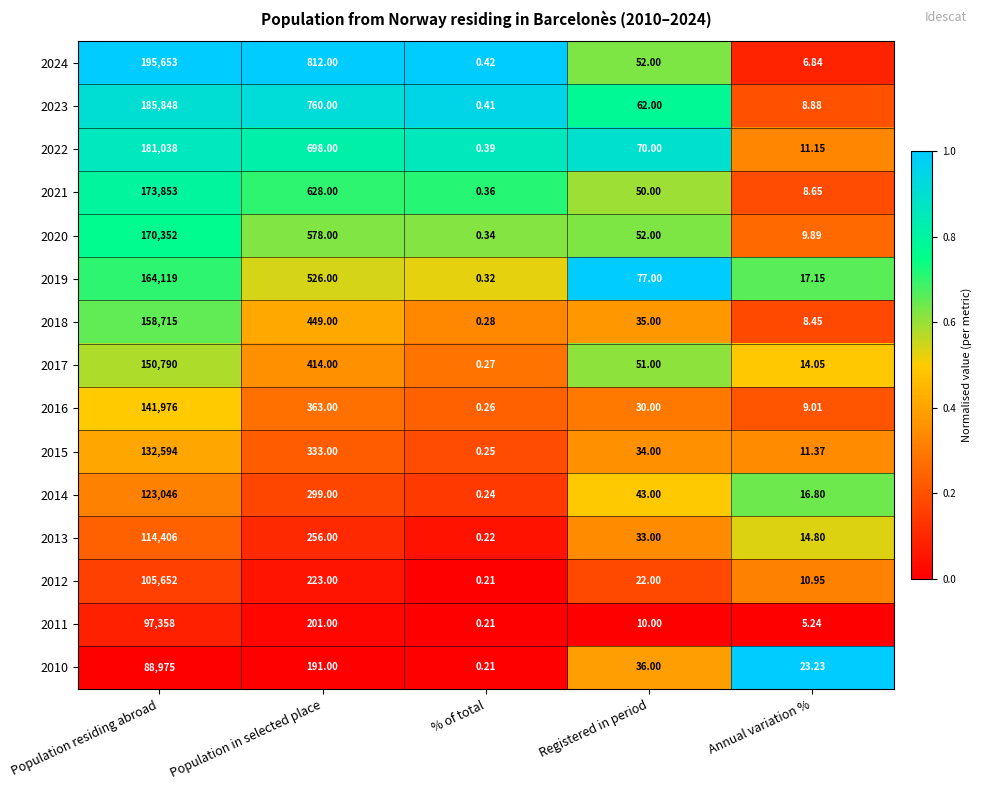

Which series has the largest total across all categories?

2024